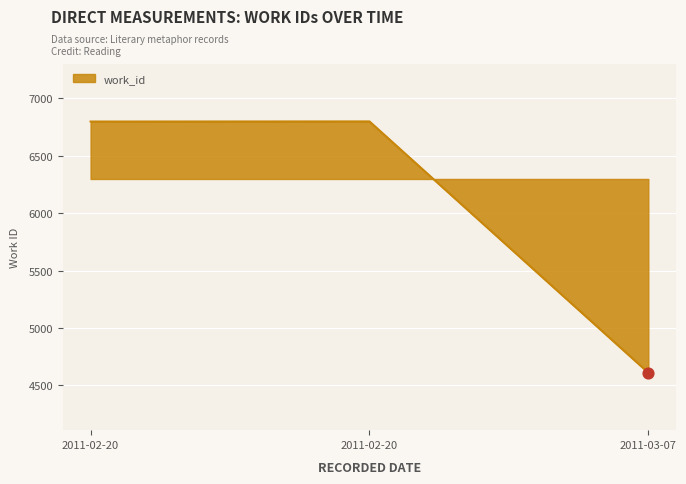

What is the ratio of the value at 2011-03-07 to the value at 2011-02-20?

0.7